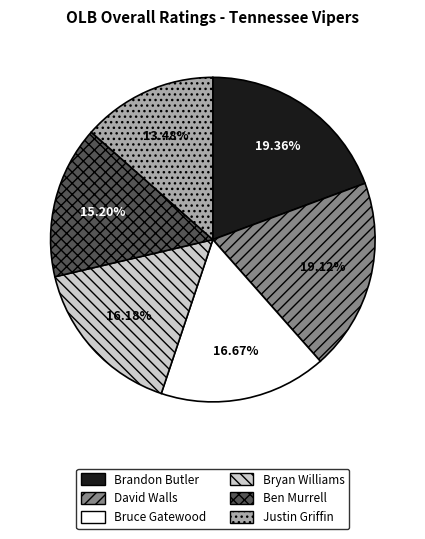

To the nearest percent, what portion does Brandon Butler represent?

19%